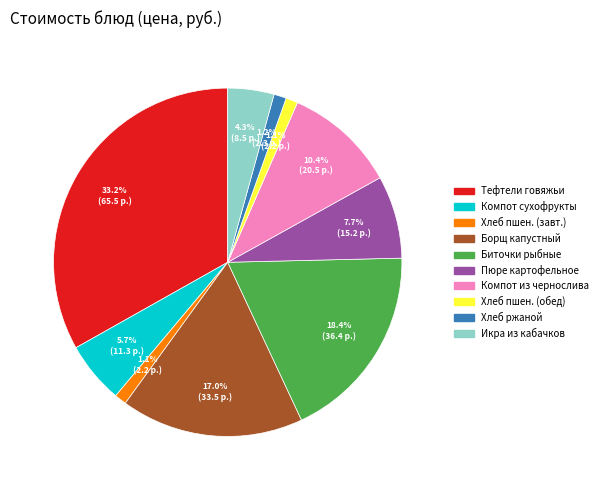

Does any single category account for the majority?

No